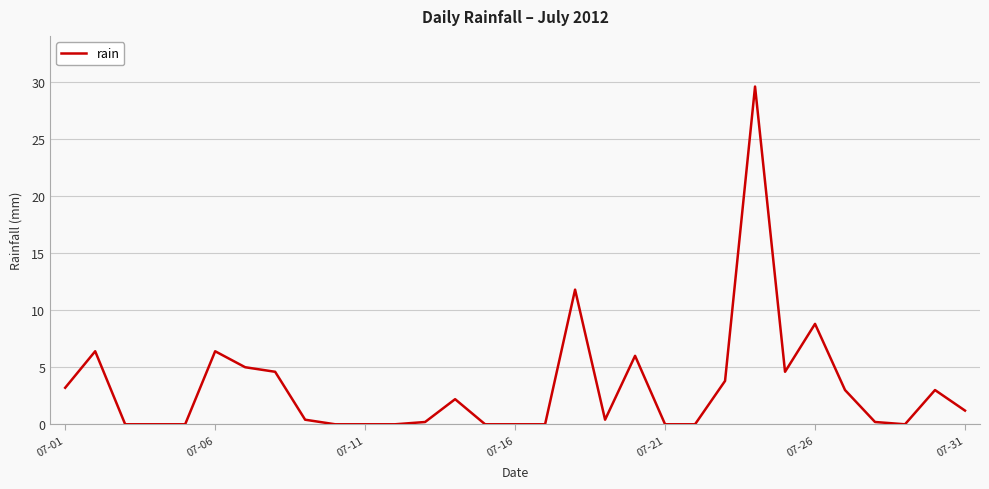

What is the difference between the maximum and minimum values?

29.6